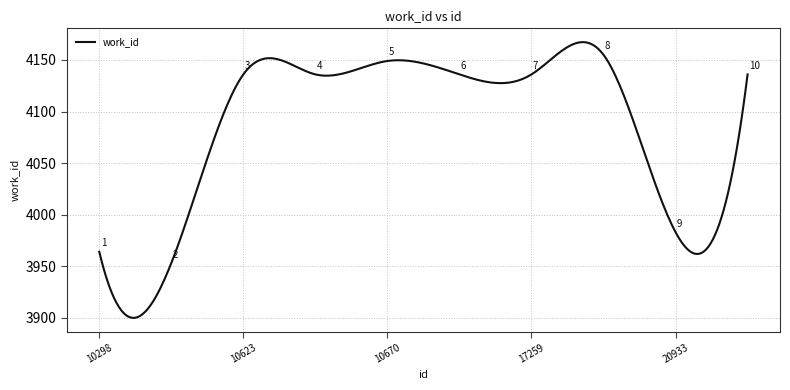

What is the average value?

4084.7